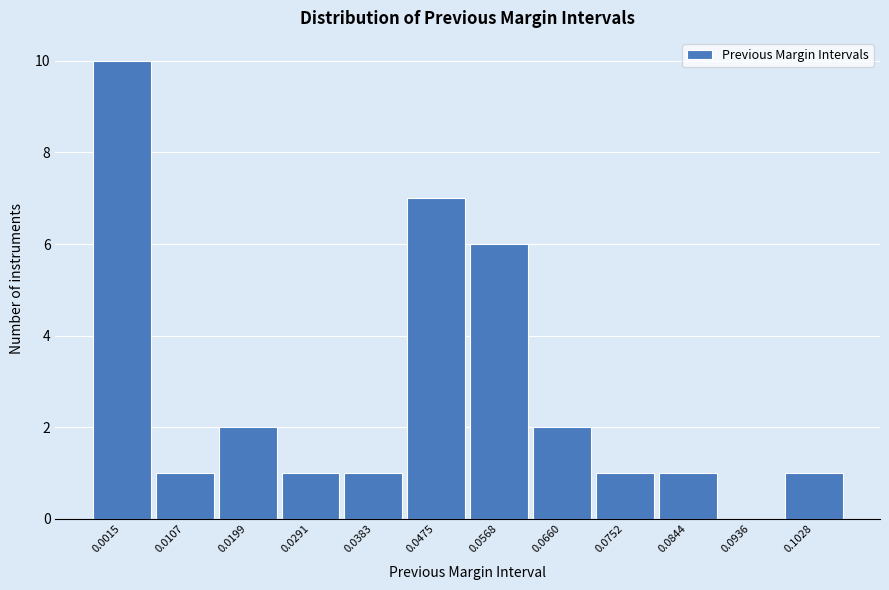

Reading right to left, transcribe all the data shown in this chart.

0.1028=1	0.0936=0	0.0844=1	0.0752=1	0.0660=2	0.0568=6	0.0475=7	0.0383=1	0.0291=1	0.0199=2	0.0107=1	0.0015=10